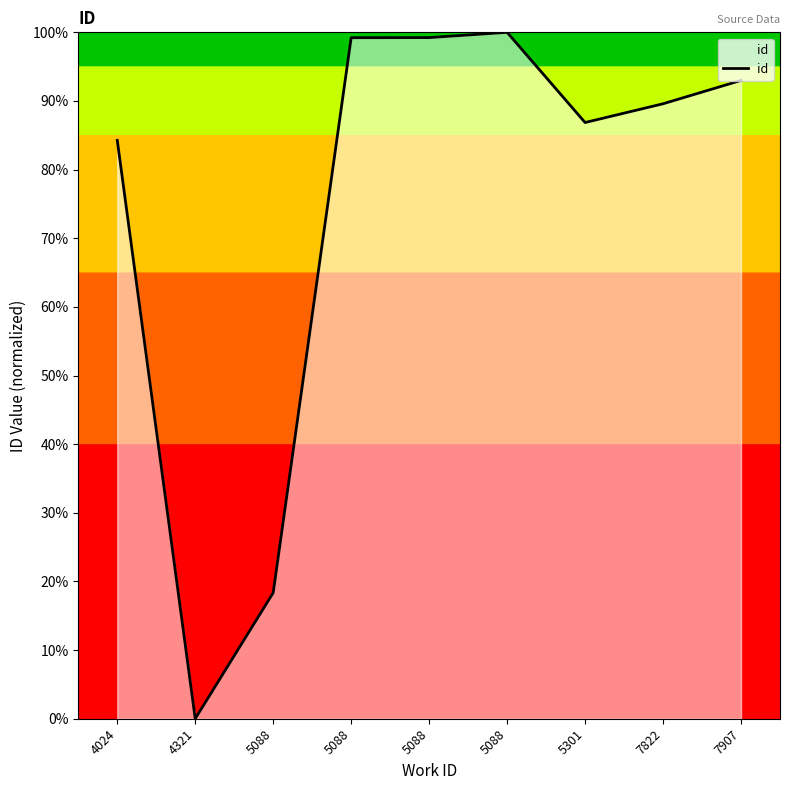

Reading left to right, list all the values displayed in this chart.

4024=84.3	4321=0.0	5088=18.3	5088=99.2	5088=99.2	5088=100.0	5301=86.9	7822=89.6	7907=93.0